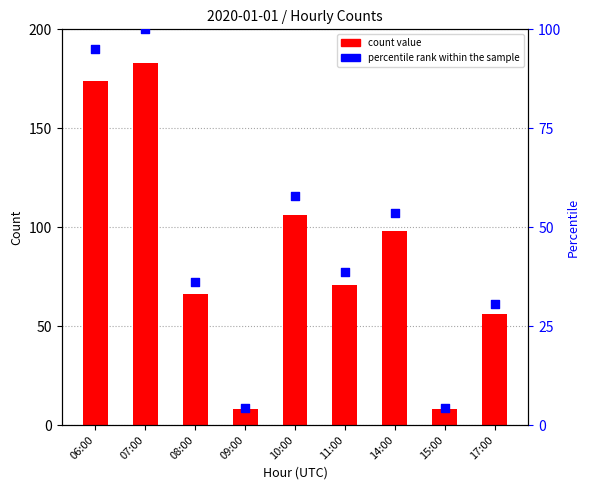

What is the total value across all series at 09:00?

12.4